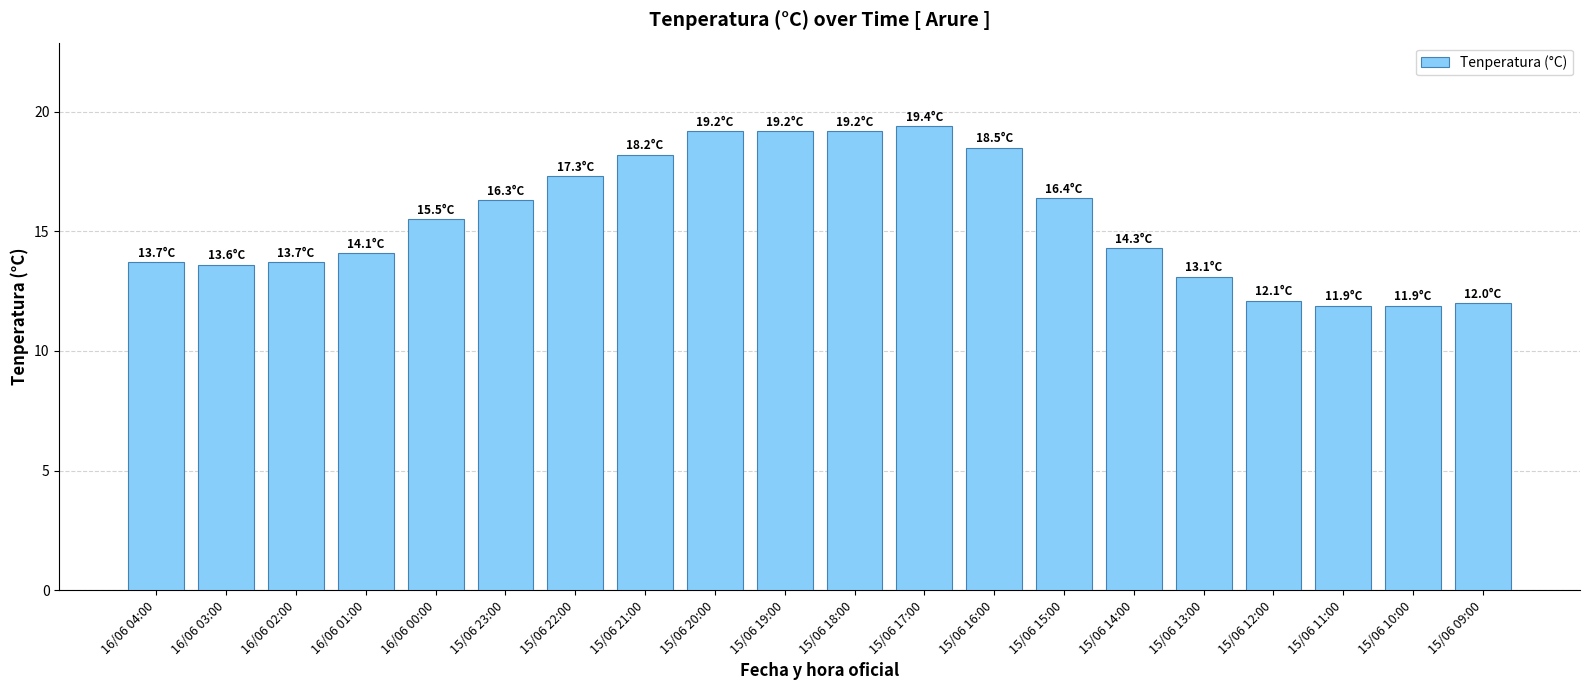

What is the maximum value shown in the chart?

19.4